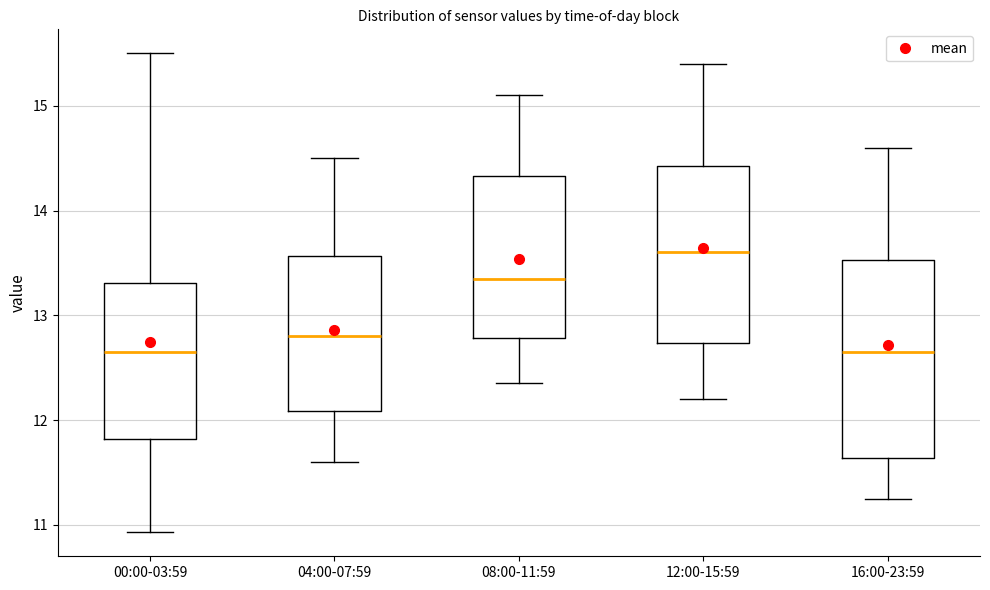

Comparing the boxes themselves (not the whiskers), which one is the tallest?

16:00-23:59